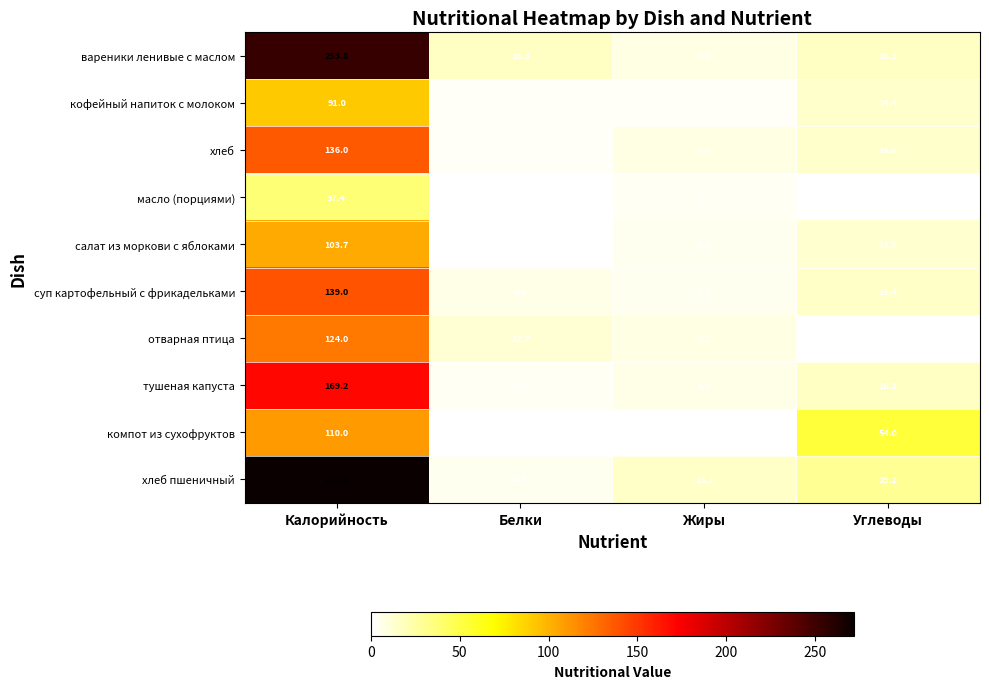

Which series has the largest total across all categories?

хлеб пшеничный